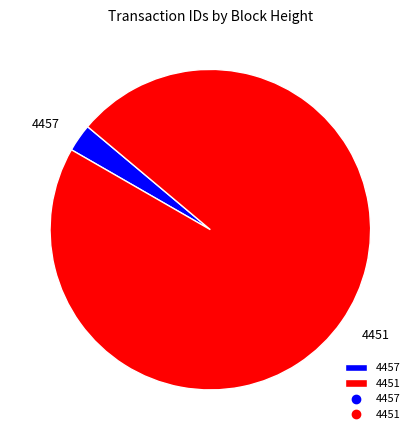

How many slices are in this pie chart?

2